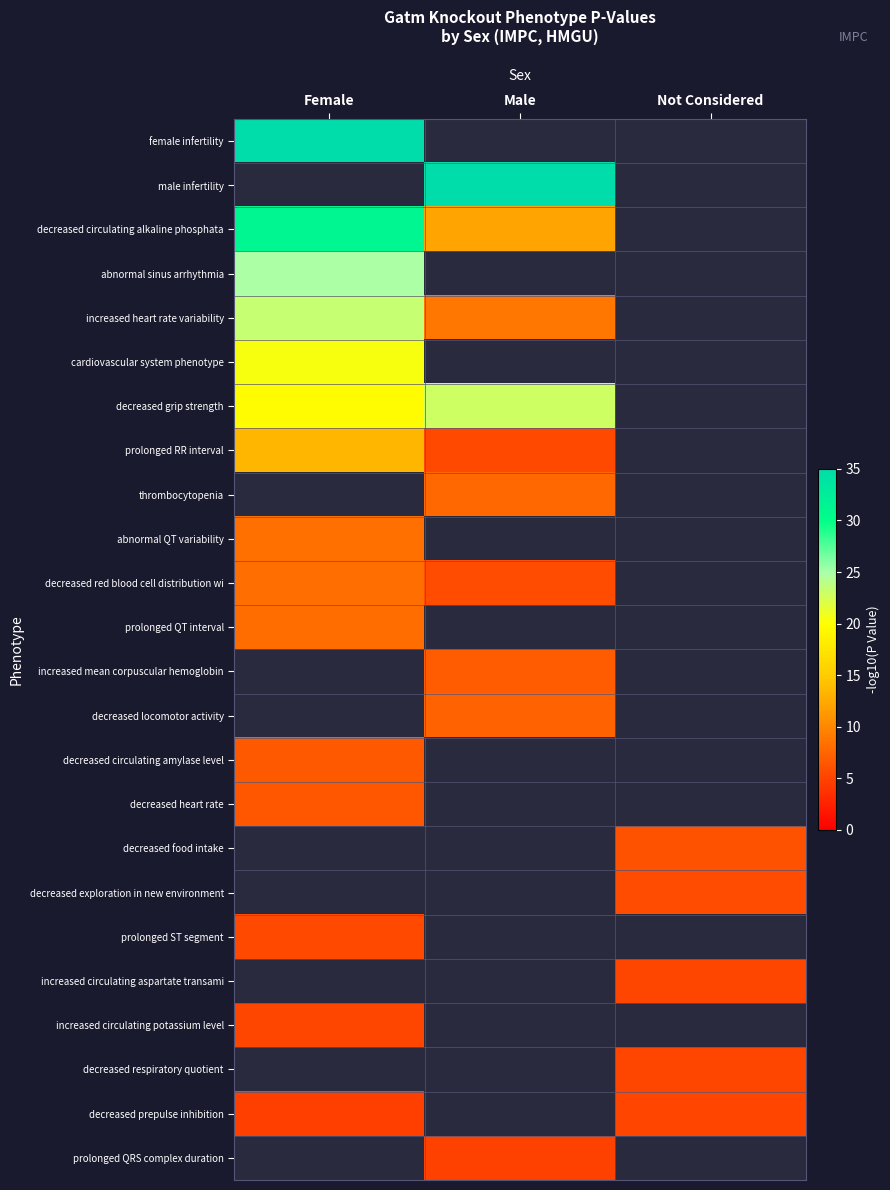

Which category has the lowest value in the decreased respiratory quotient series?

Female